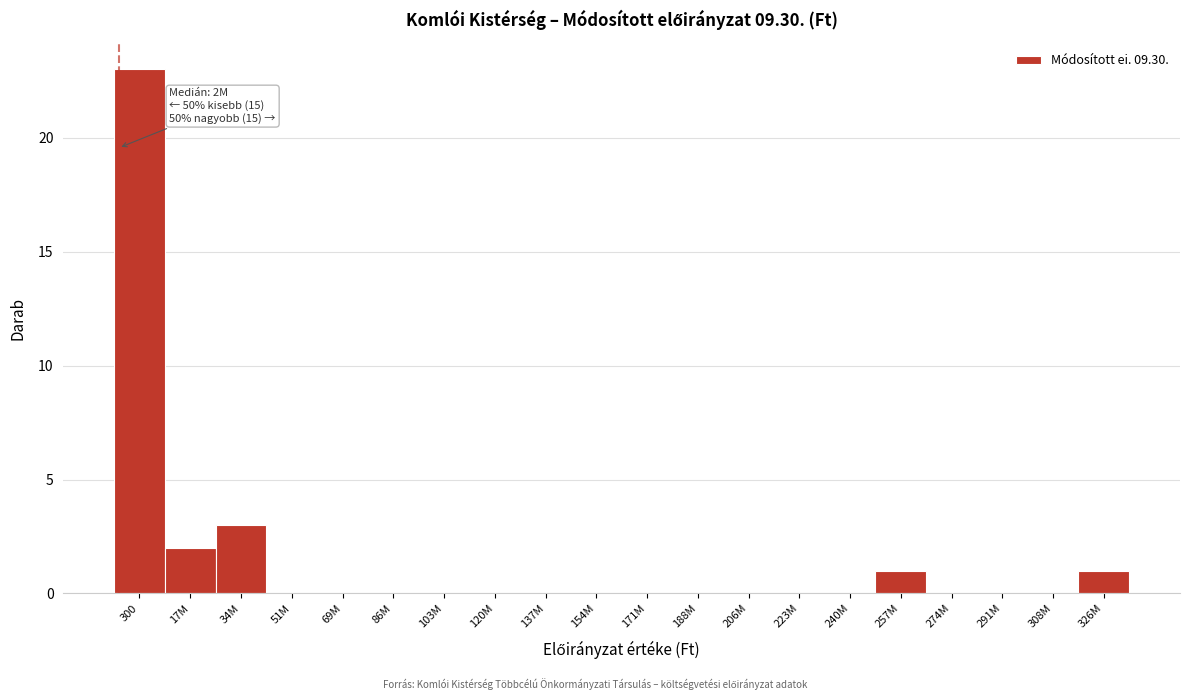

Reading left to right, extract all data points from this chart.

300=23	17M=2	34M=3	51M=0	69M=0	86M=0	103M=0	120M=0	137M=0	154M=0	171M=0	188M=0	206M=0	223M=0	240M=0	257M=1	274M=0	291M=0	308M=0	326M=1